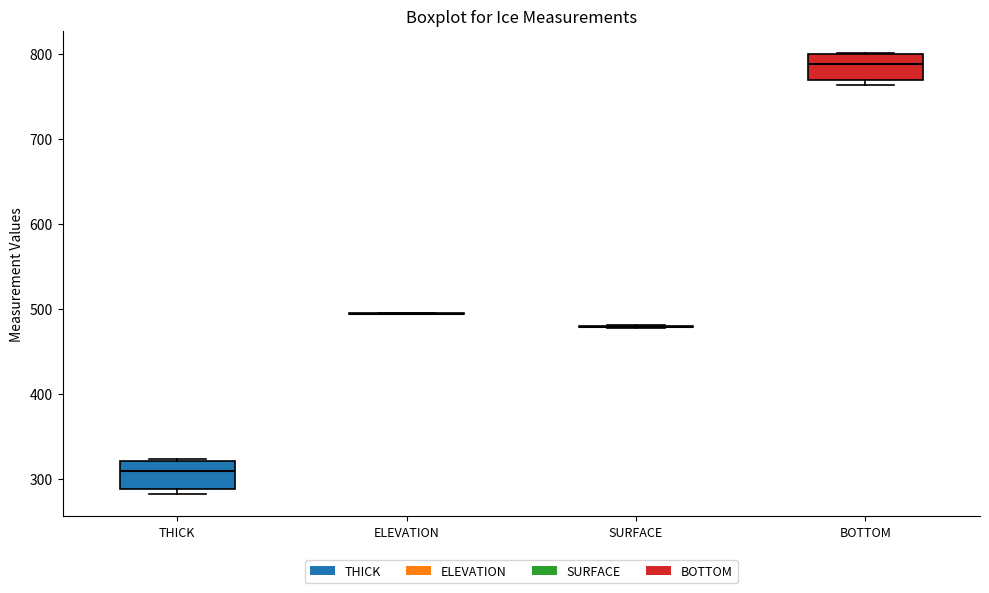

Reading left to right, read every box against the y-axis: the position of its median line, the range the box covers, and the ends of its whiskers. The values are not printed on the chart, so give them approximately, as read against the axis.

THICK: median 310, box 290 to 320, whiskers 280 to 320
ELEVATION: box collapsed to a line at 500, whiskers 490 to 500
SURFACE: box collapsed to a line at 480, whiskers 480 to 480
BOTTOM: median 790, box 770 to 800, whiskers 760 to 800